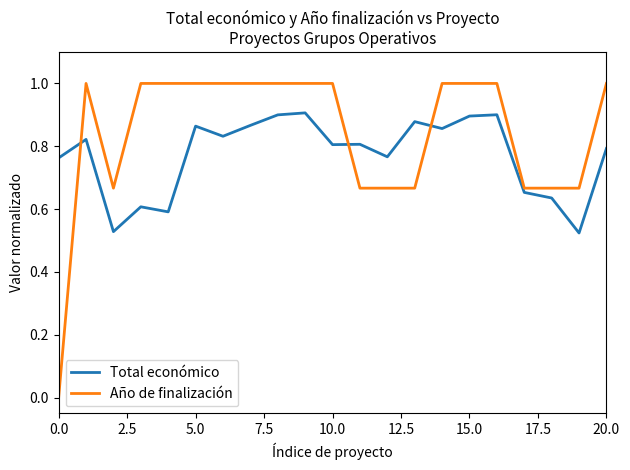

What is the difference between the maximum and minimum values in the Año de finalización series?

1.0